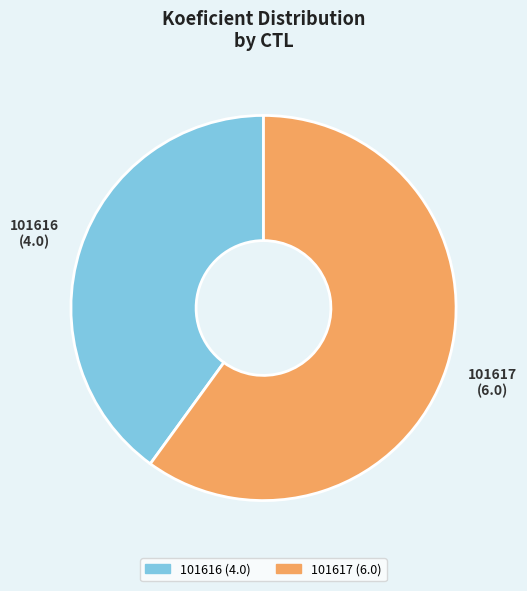

Does any single category account for the majority?

Yes